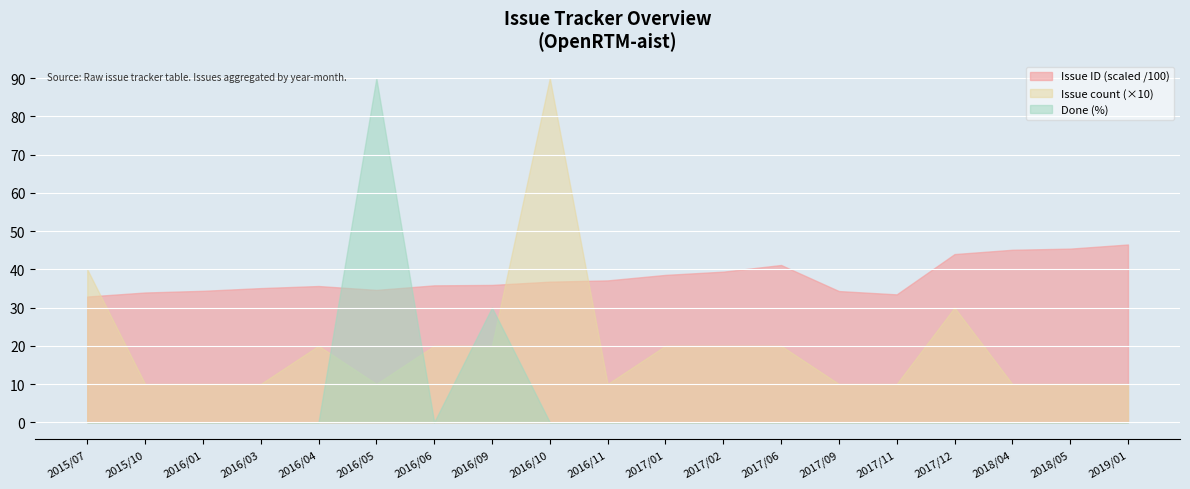

Between 2017/06 and 2016/11, which is larger?

2017/06